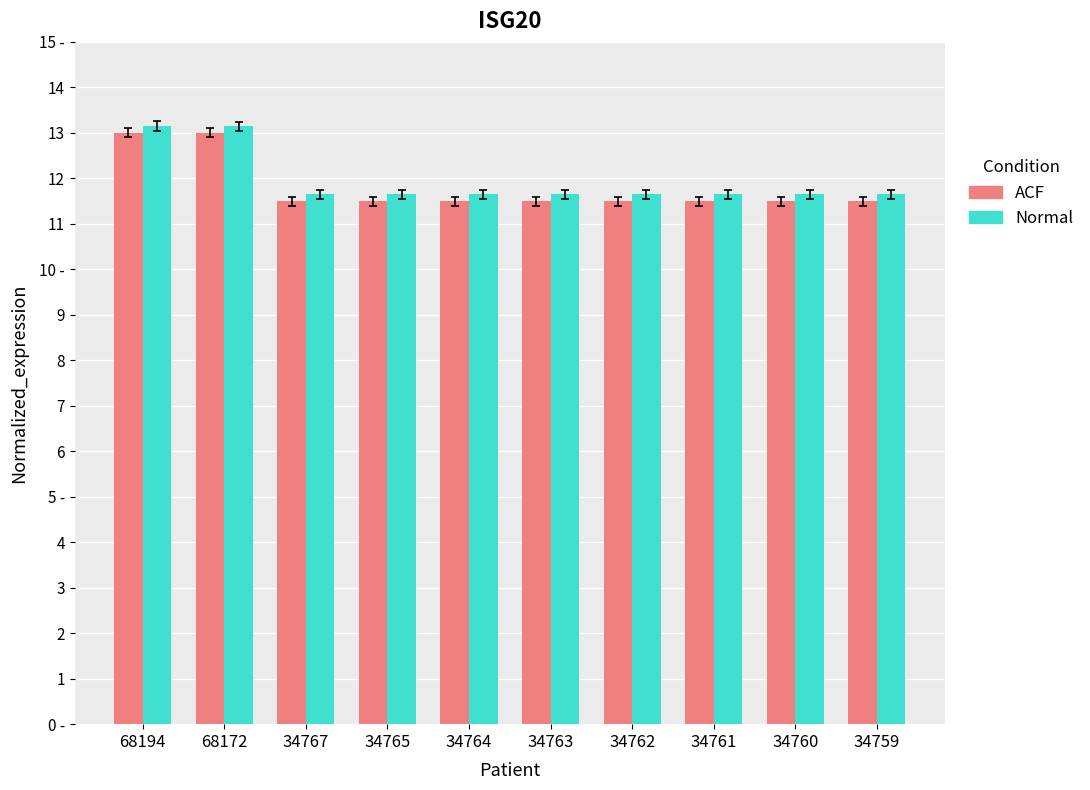

What are all the series names shown in the legend?

ACF, Normal